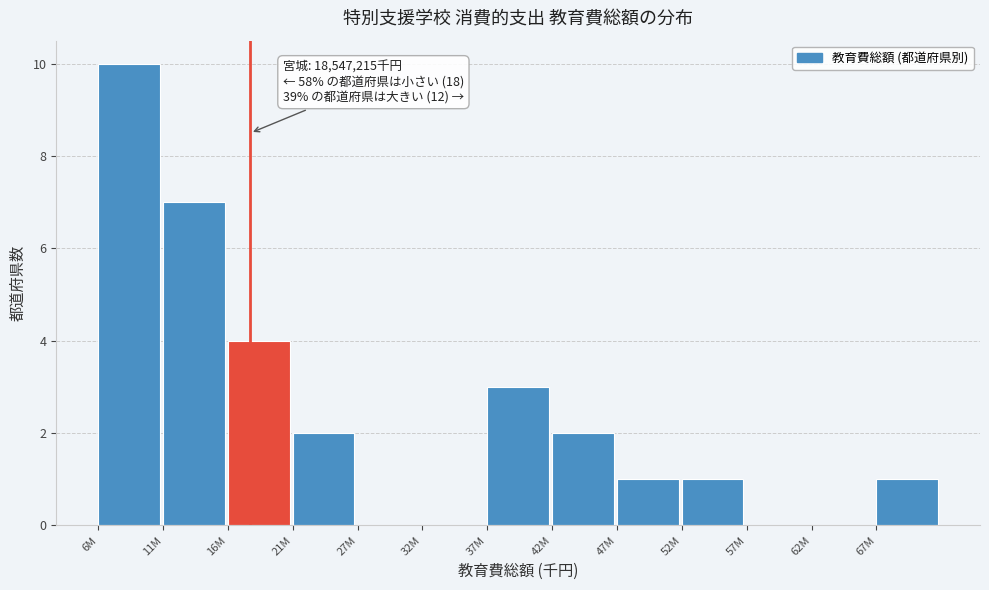

Reading left to right, what are all the values shown in this chart?

6M=10	11M=7	16M=4	21M=2	27M=0	32M=0	37M=3	42M=2	47M=1	52M=1	57M=0	62M=0	67M=1